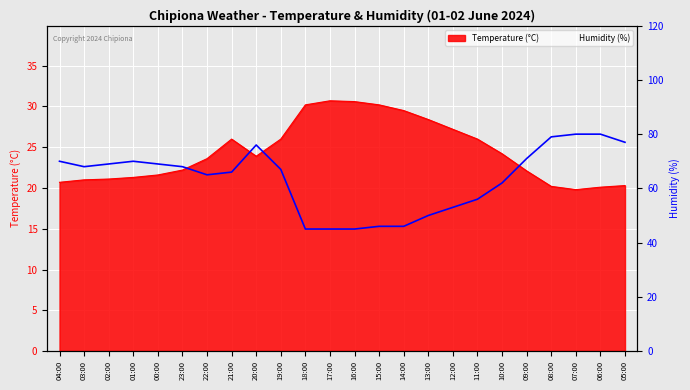

At which category does the data reach its first local peak?

01:00